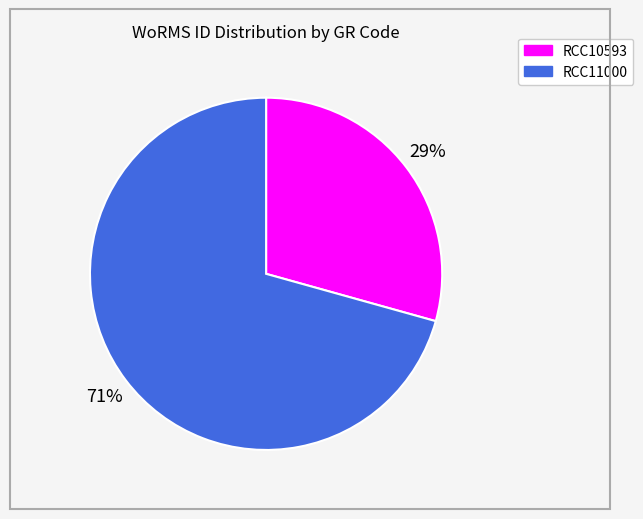

What is the smallest slice in the pie chart?

RCC10593